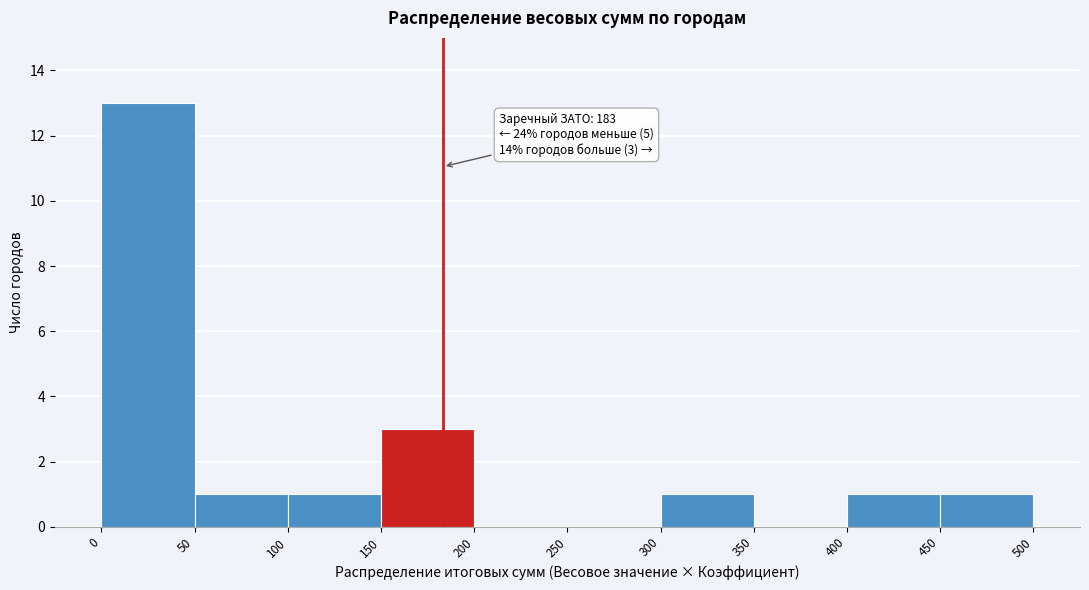

Over which range of the x-axis is the bar tallest?

0 to 50